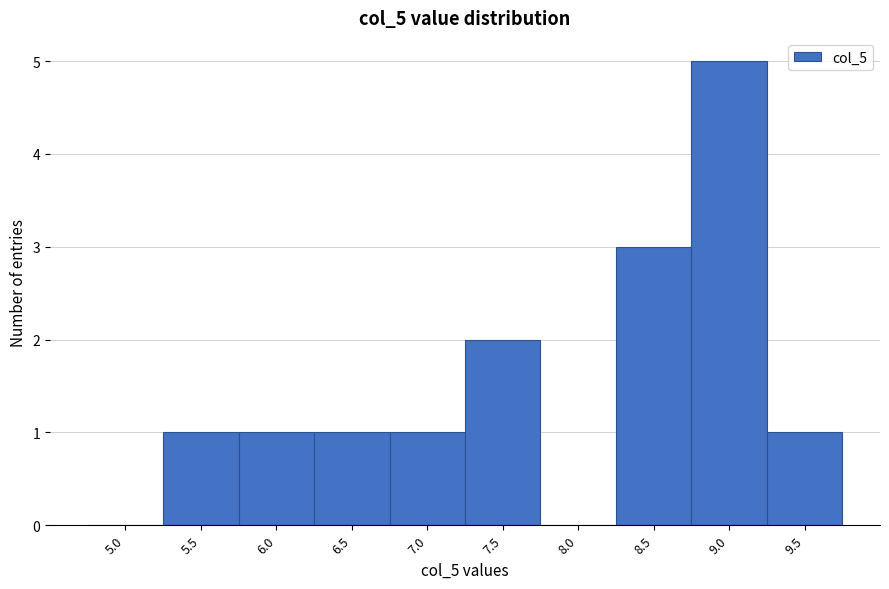

Reading left to right, what are all the values shown in this chart?

5.0=0	5.5=1	6.0=1	6.5=1	7.0=1	7.5=2	8.0=0	8.5=3	9.0=5	9.5=1